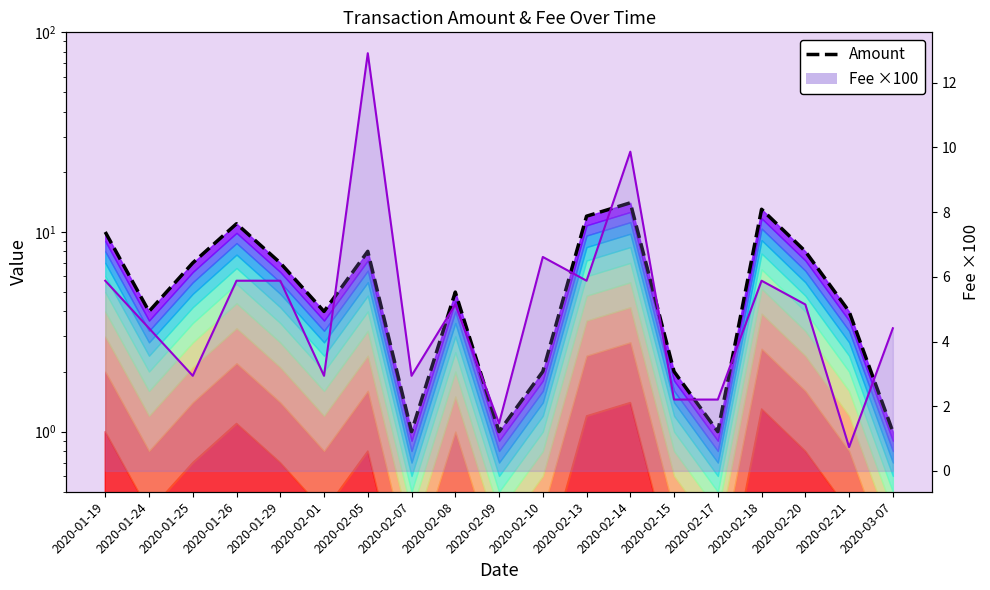

At which label is Fee ×100 closest to 6?

2020-01-19